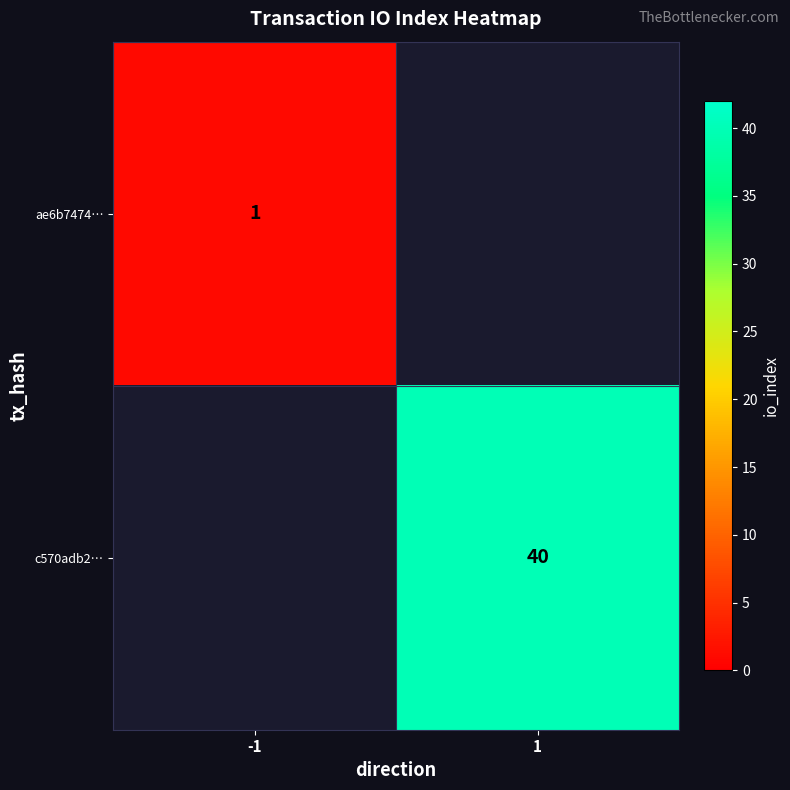

The ae6b7474… series shows 0 at -1. True or false?

False